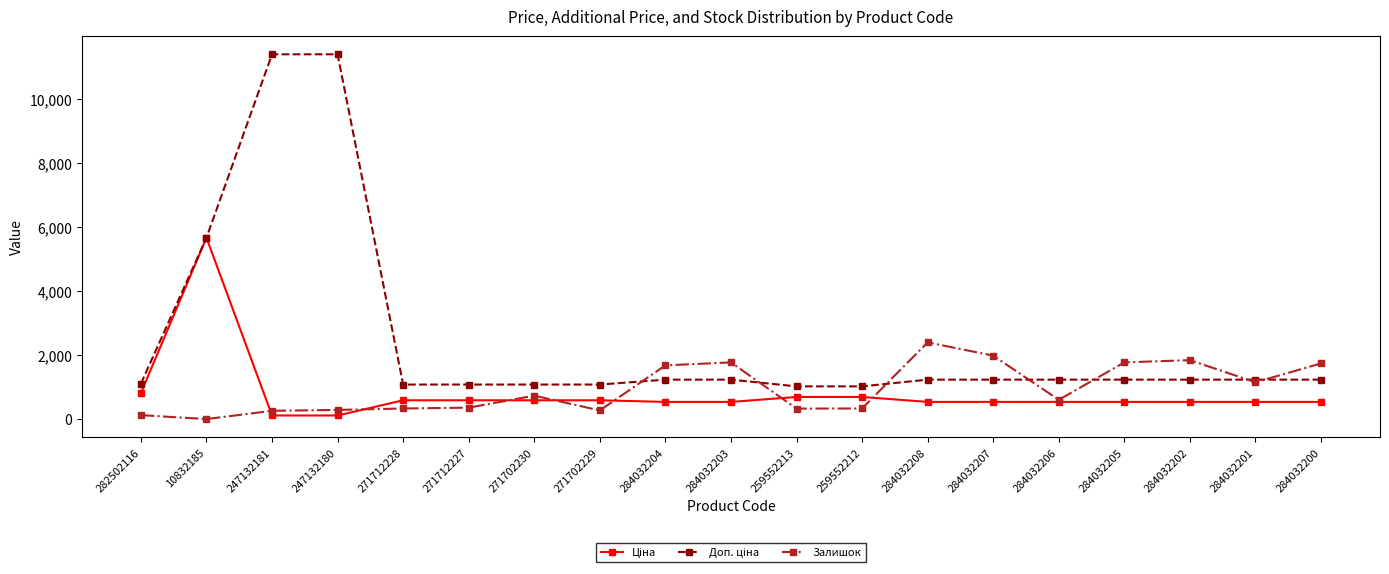

What is the greatest value displayed?

11410.0